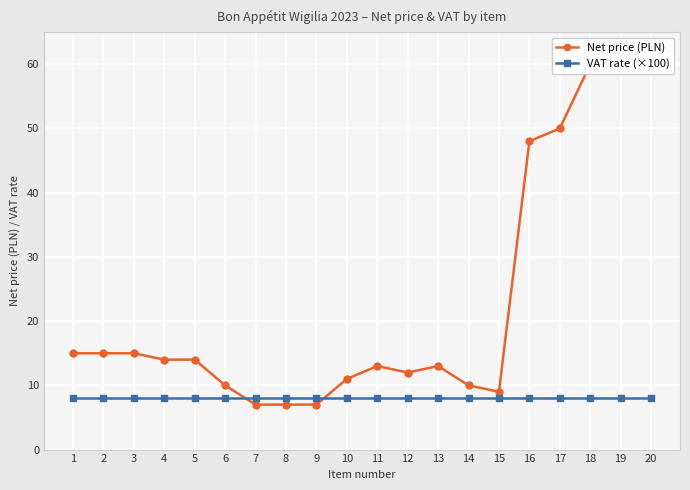

What is the sum of all VAT rate (×100) values?

160